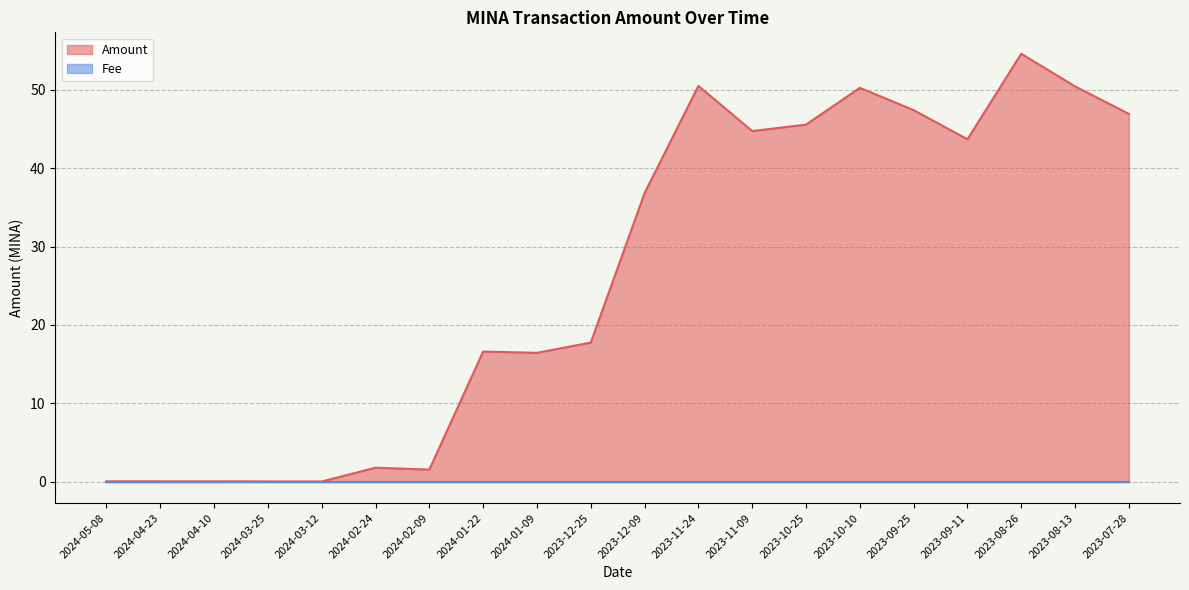

How many values are below 36?

10